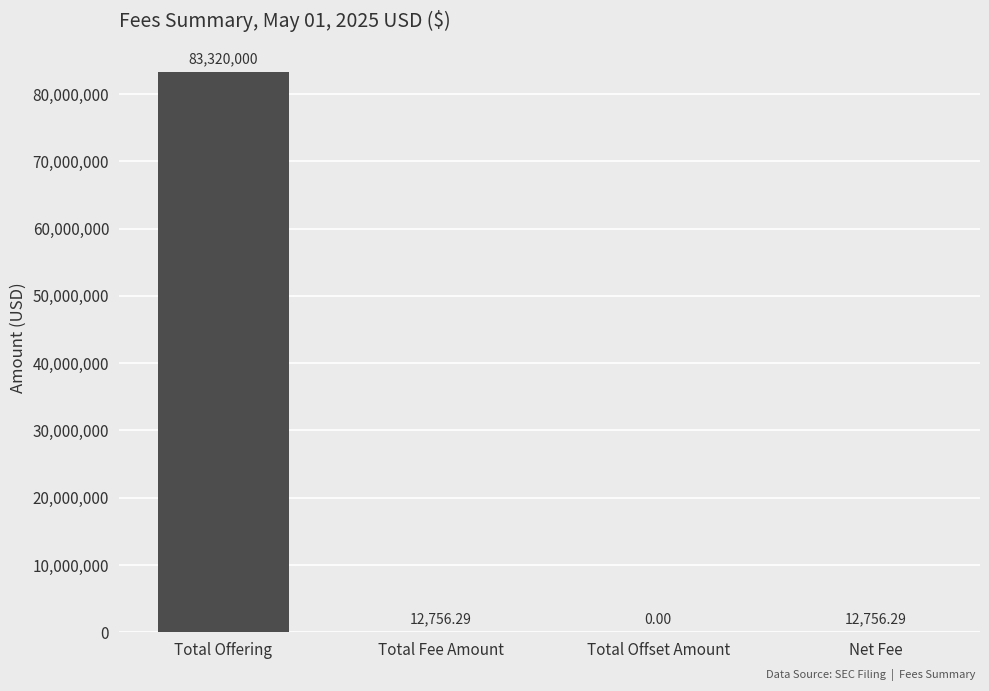

Which label corresponds to the largest value in the chart?

Total Offering